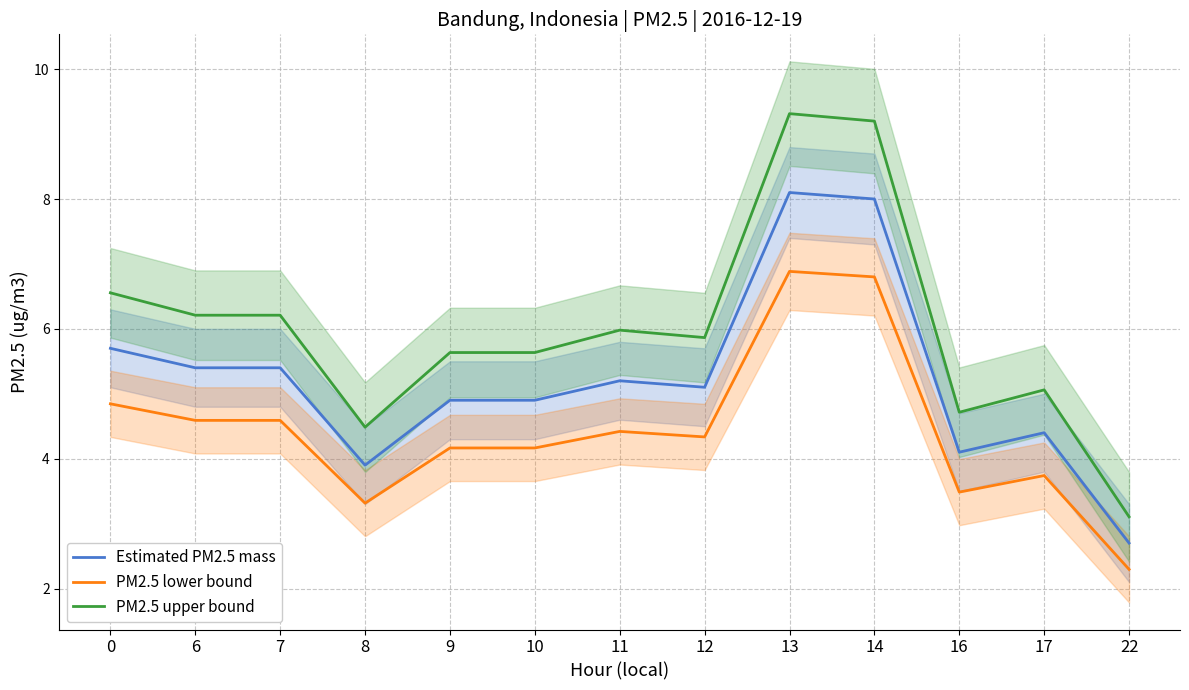

True or false: Estimated PM2.5 mass has a value of 2.8 at 7.

False